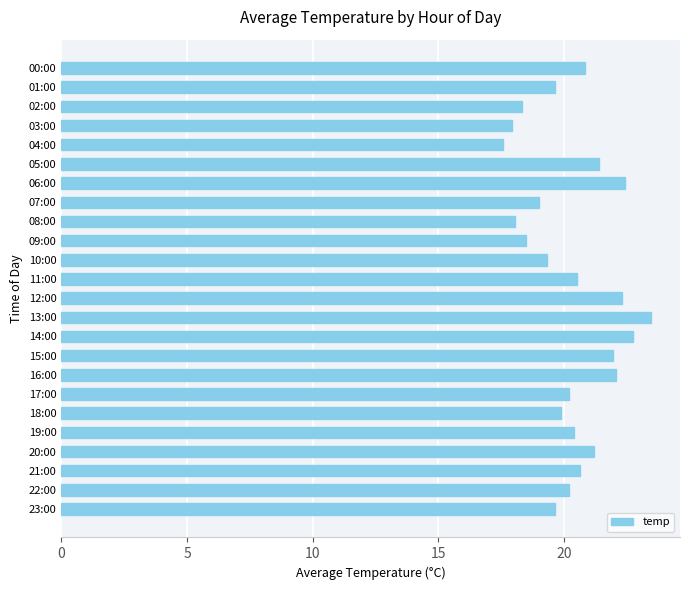

The chart shows a value of 21.9 at 15:00. True or false?

True